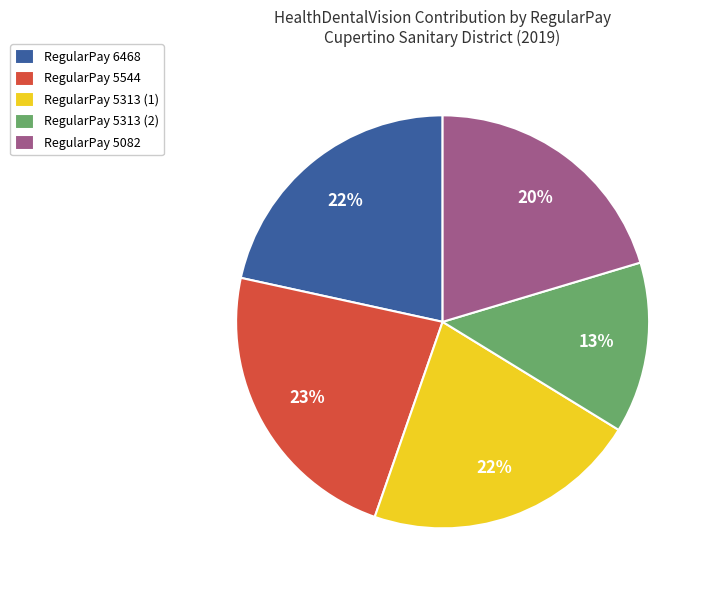

Which slice is the smallest?

RegularPay 5313 (2)